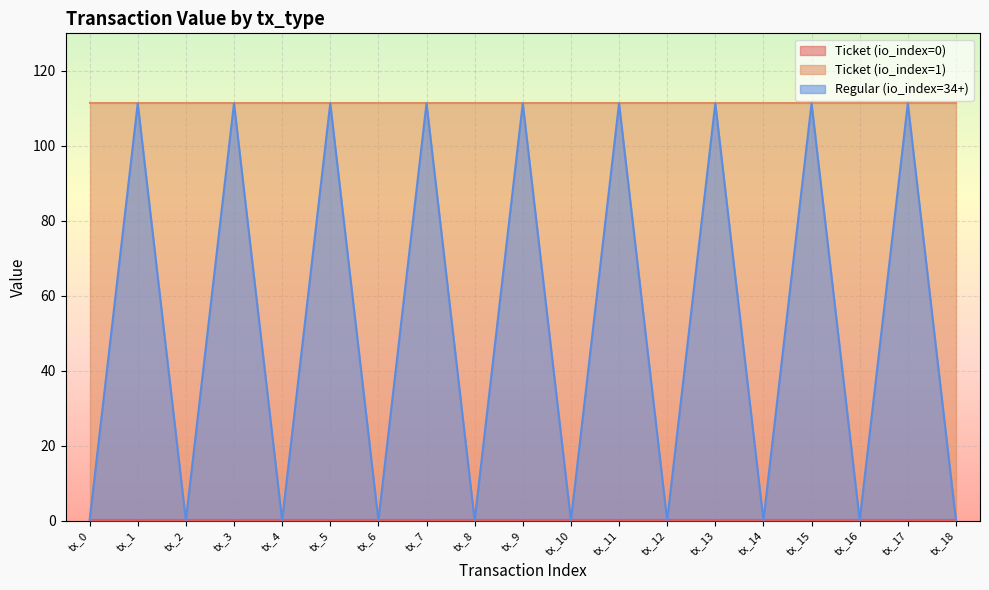

True or false: Ticket (io_index=1) and Ticket (io_index=0) intersect in this chart.

False